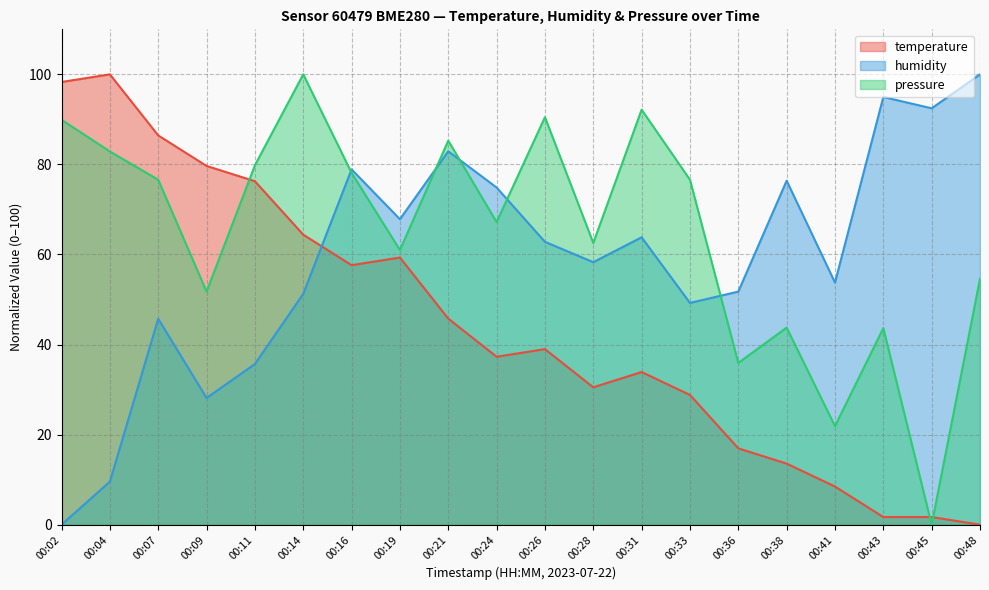

Which series has the largest range (max minus min)?

temperature